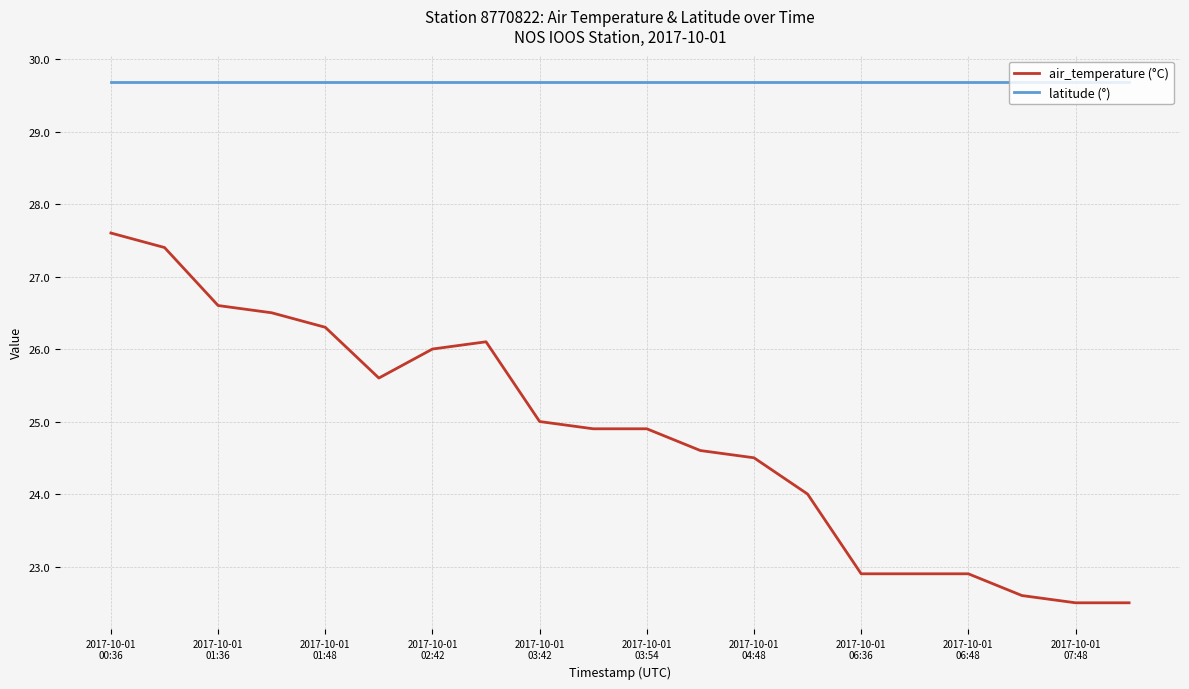

Reading left to right, what are all the values shown in this chart?

air_temperature (°C): 27.6	27.4	26.6	26.5	26.3	25.6	26.0	26.1	25.0	24.9	24.9	24.6	24.5	24.0	22.9	22.9	22.9	22.6	22.5	22.5
latitude (°): 29.7	29.7	29.7	29.7	29.7	29.7	29.7	29.7	29.7	29.7	29.7	29.7	29.7	29.7	29.7	29.7	29.7	29.7	29.7	29.7